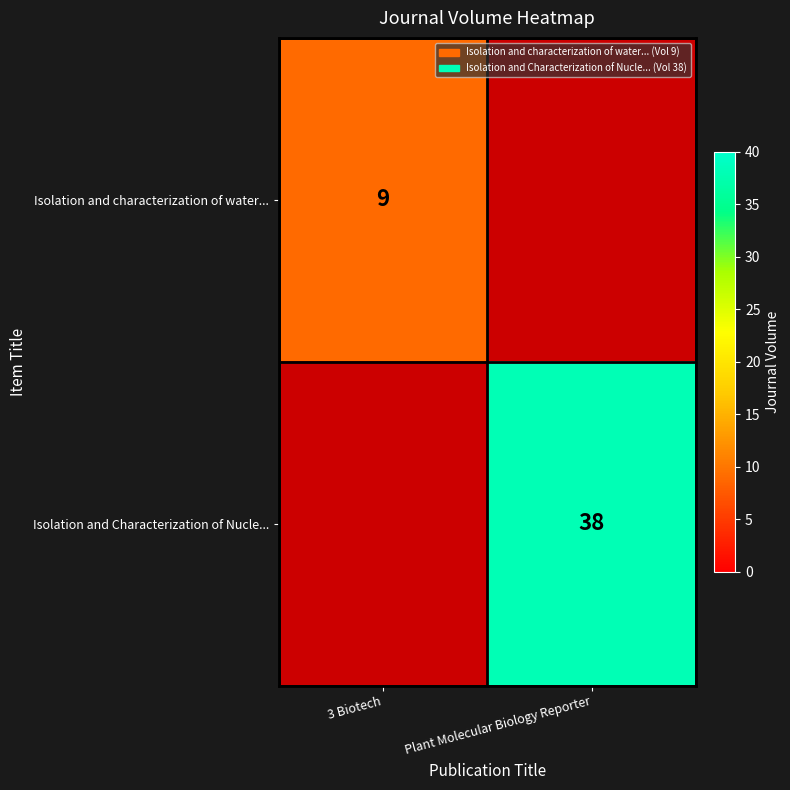

The Isolation and Characterization of Nucle... series shows 58 at Plant Molecular Biology Reporter. True or false?

False